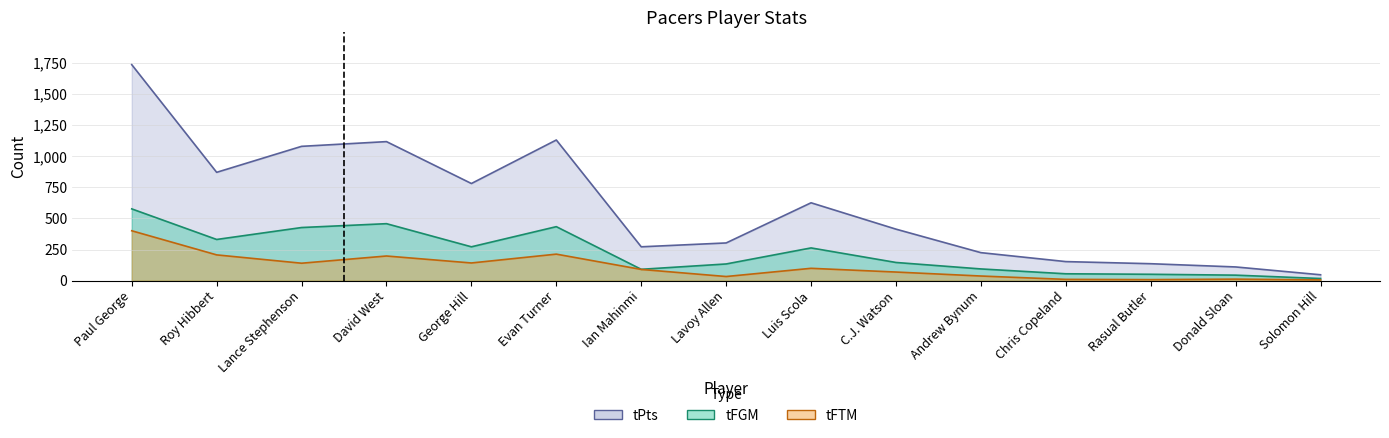

Does the chart have visible grid lines?

Yes